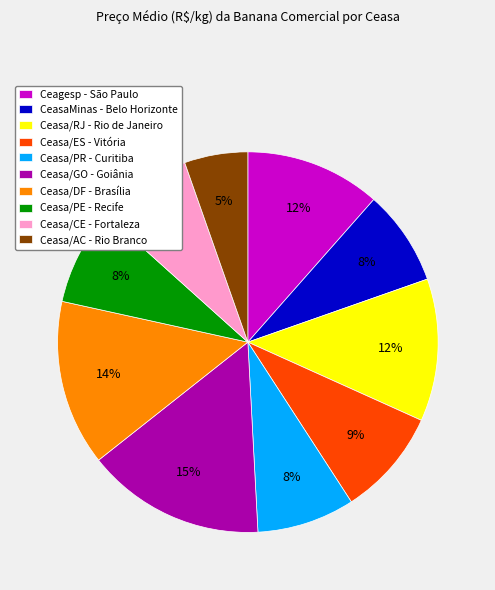

What is the largest slice in the pie chart?

Ceasa/GO - Goiânia